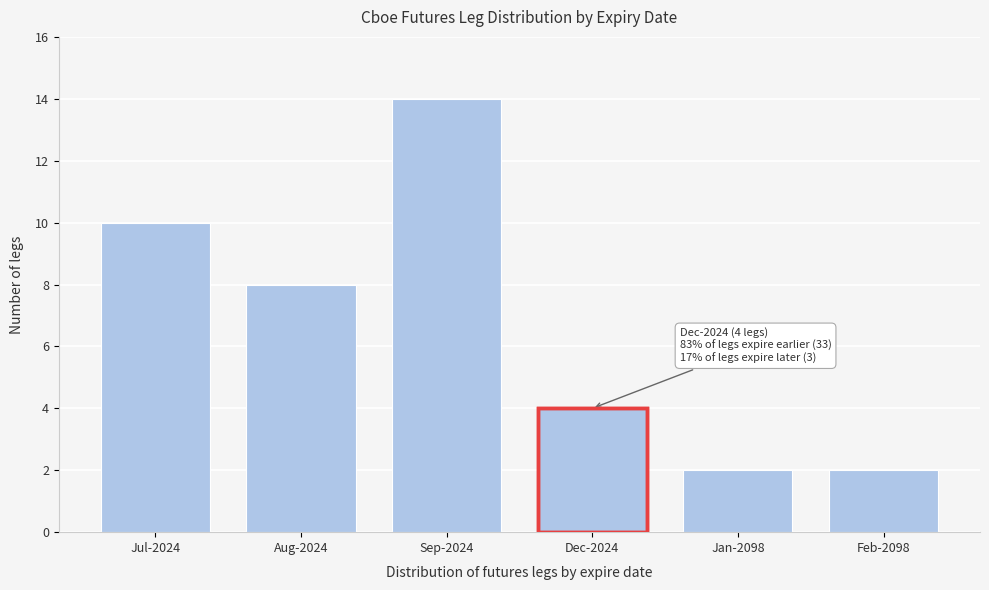

Reading right to left, extract all data points from this chart.

2	2	4	14	8	10